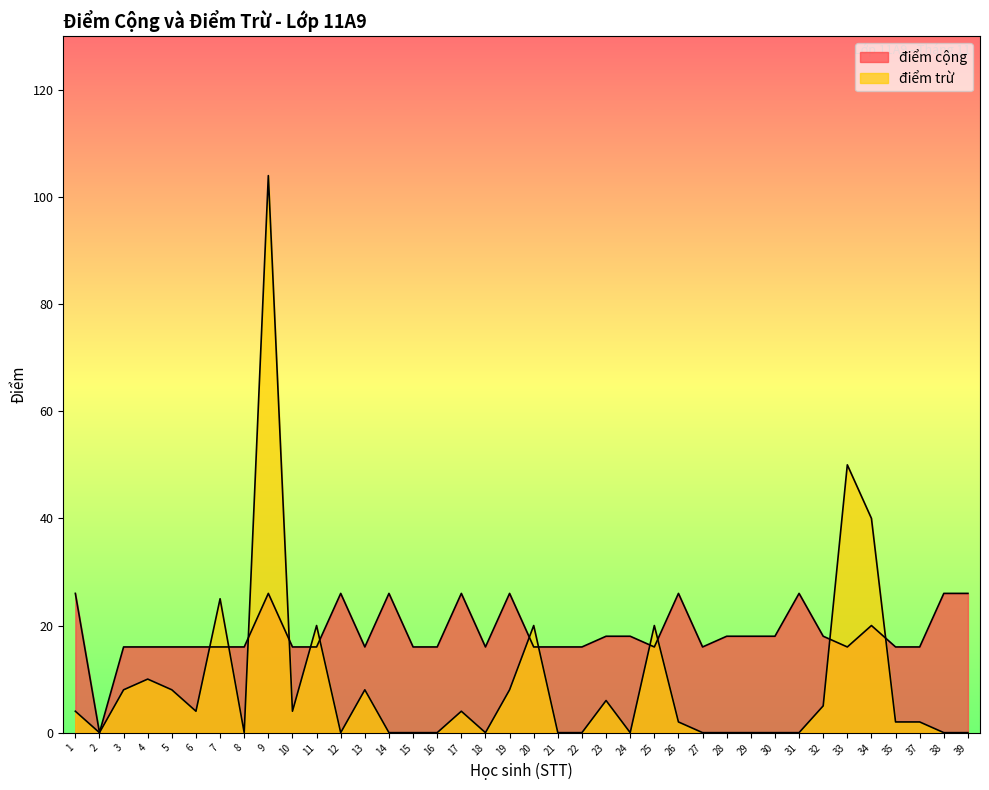

What is the difference between the maximum and second lowest values in the điểm cộng series?

10